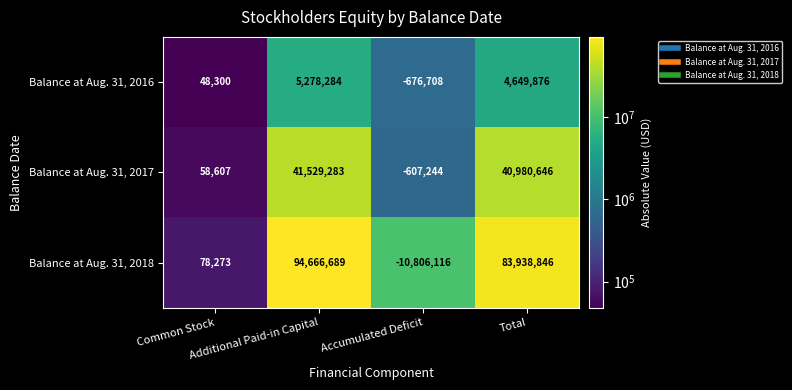

Rank the series by their maximum value, from lowest to highest.

Balance at Aug. 31, 2016, Balance at Aug. 31, 2017, Balance at Aug. 31, 2018